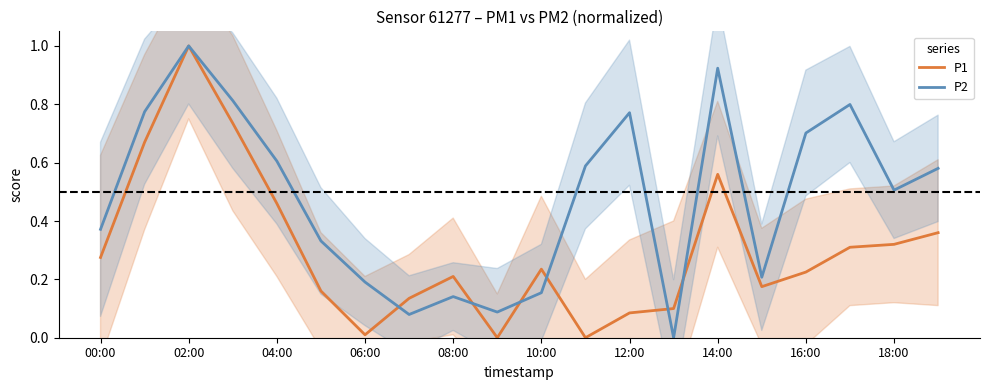

What is the sum of all P2 values?

9.6